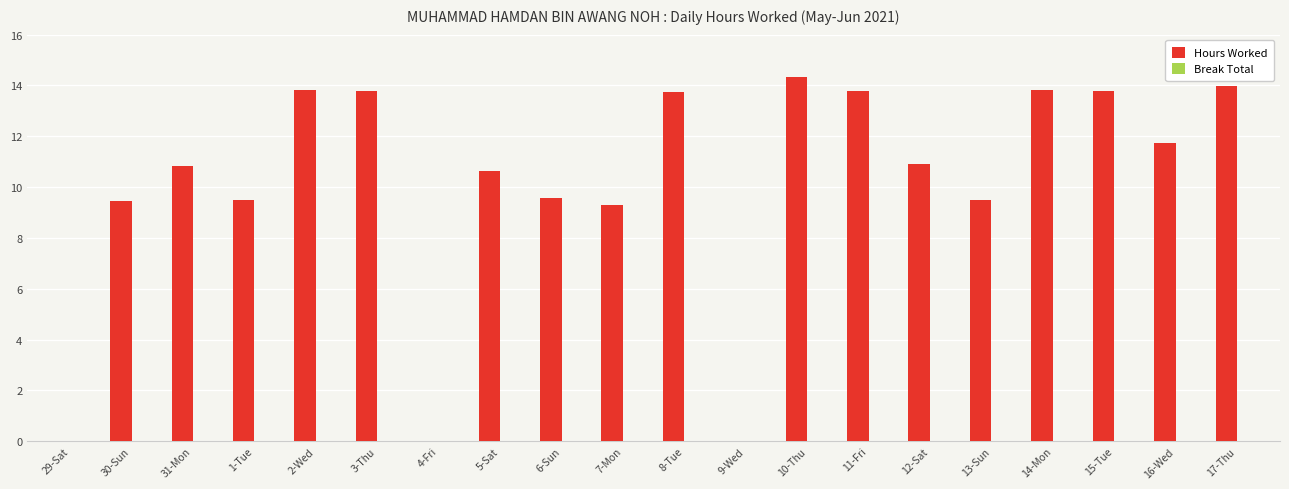

Count the number of values greater than 10.

12